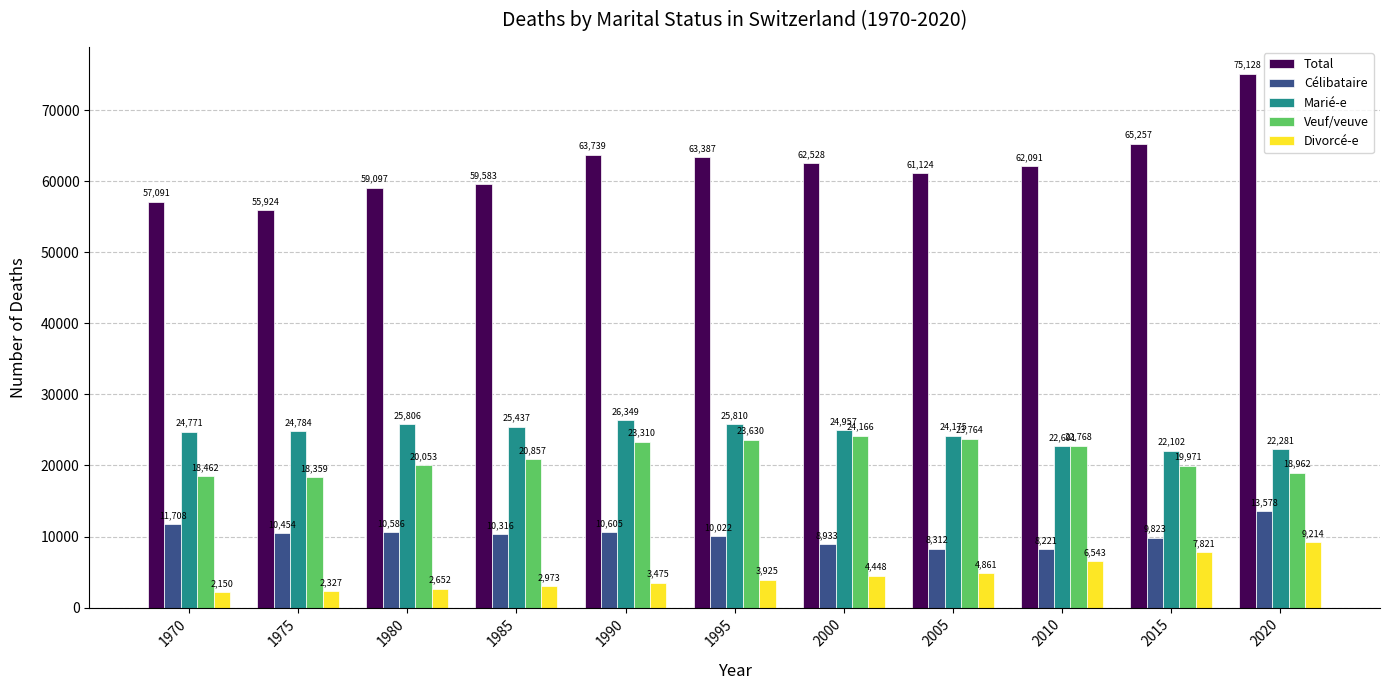

Reading left to right, extract all data points from this chart.

Total: 1970=57091	1975=55924	1980=59097	1985=59583	1990=63739	1995=63387	2000=62528	2005=61124	2010=62091	2015=65257	2020=75128
Célibataire: 1970=11708	1975=10454	1980=10586	1985=10316	1990=10605	1995=10022	2000=8933	2005=8312	2010=8221	2015=9823	2020=13578
Marié-e: 1970=24771	1975=24784	1980=25806	1985=25437	1990=26349	1995=25810	2000=24957	2005=24175	2010=22691	2015=22102	2020=22281
Veuf/veuve: 1970=18462	1975=18359	1980=20053	1985=20857	1990=23310	1995=23630	2000=24166	2005=23764	2010=22768	2015=19971	2020=18962
Divorcé-e: 1970=2150	1975=2327	1980=2652	1985=2973	1990=3475	1995=3925	2000=4448	2005=4861	2010=6543	2015=7821	2020=9214